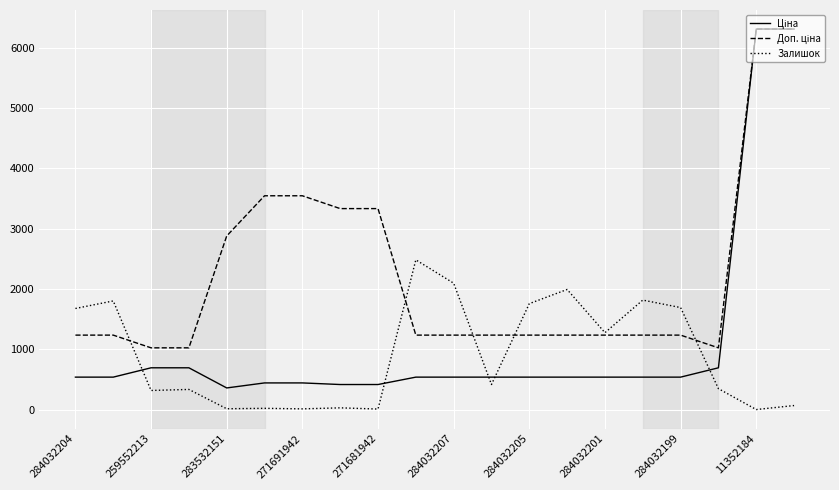

What is the greatest value displayed?

6308.8